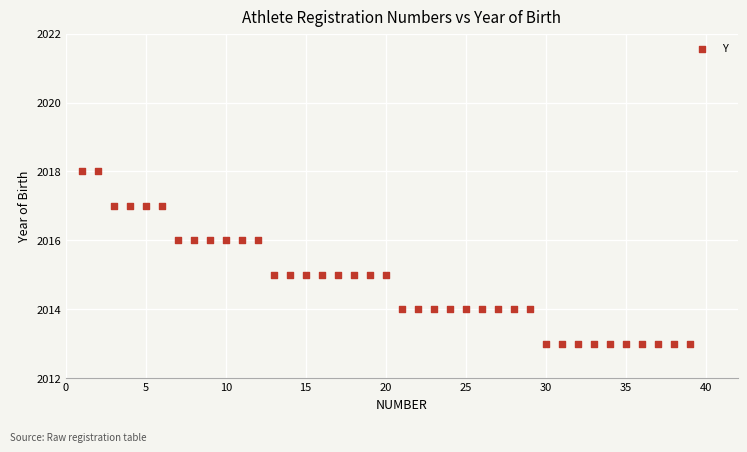

What is the range of X values (max minus min)?

38